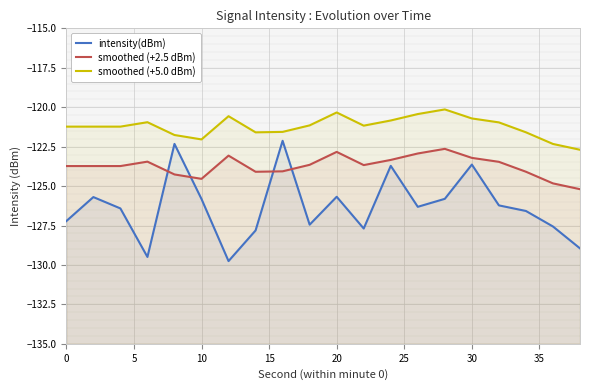

Which series changed the most between 35 and 15?

intensity(dBm)